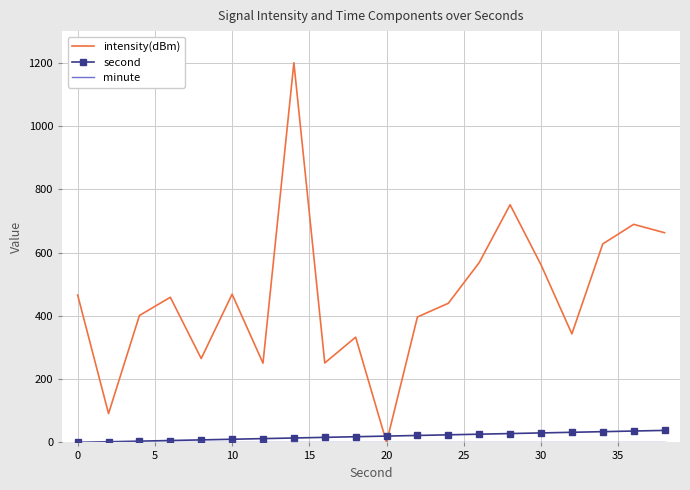

What is the maximum value for intensity(dBm)?

1200.0